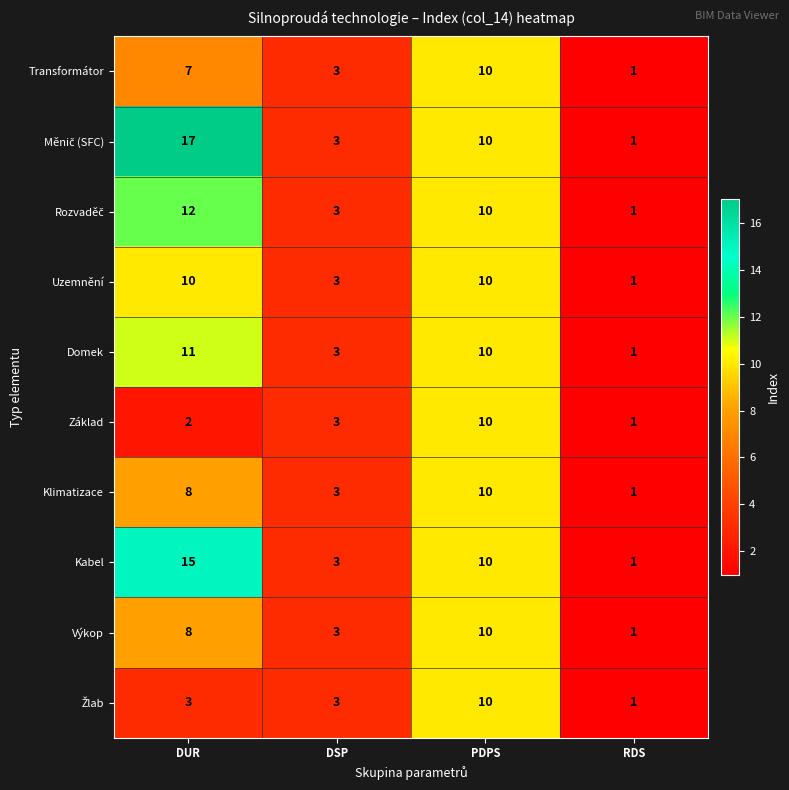

True or false: Transformátor has a value of 5 at PDPS.

False